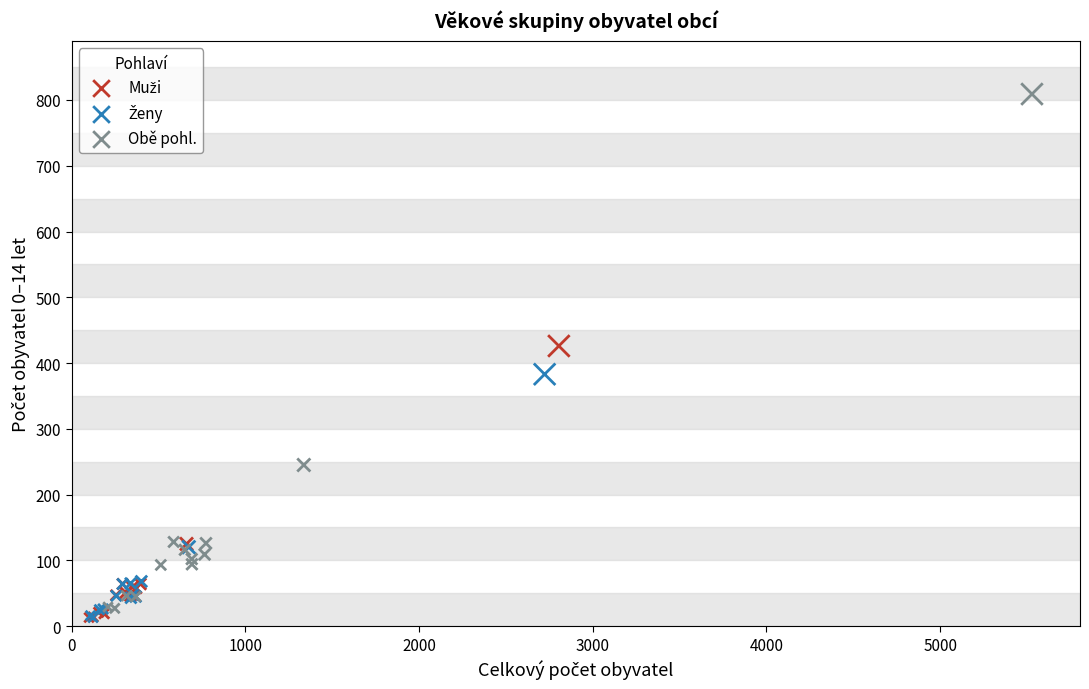

Which series reaches the maximum Y coordinate?

Obě pohl.